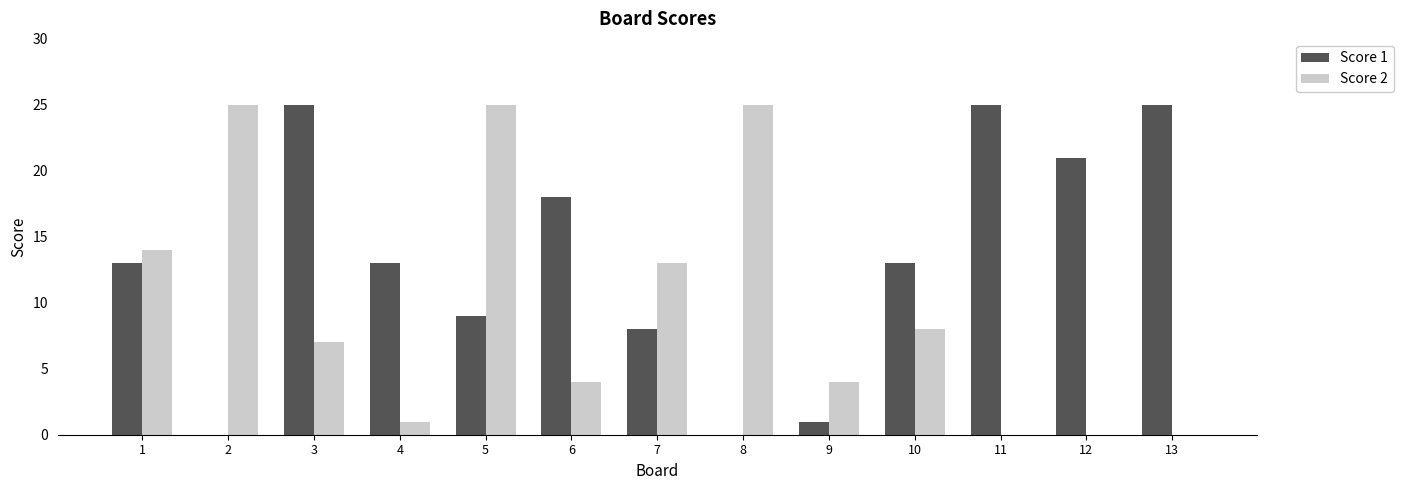

At which category is the sum across all series the highest?

5